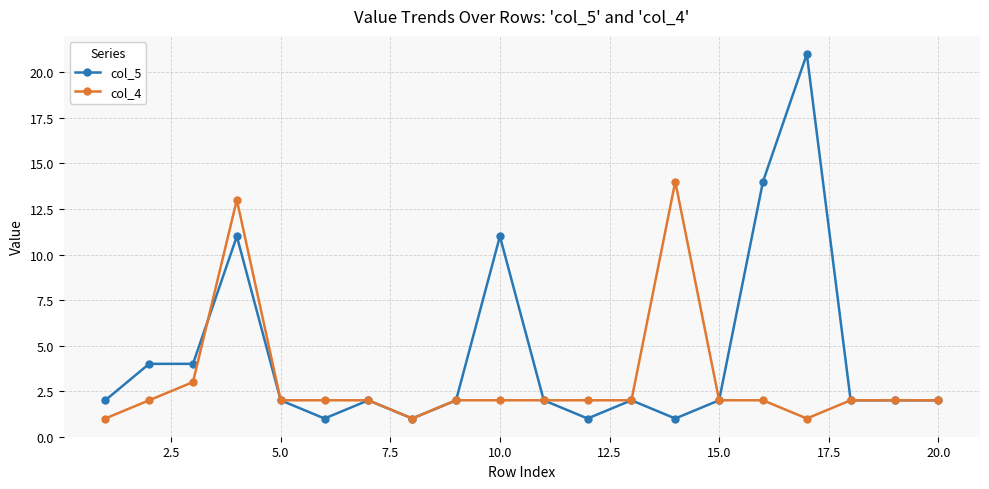

Which series has the largest range (max minus min)?

col_5